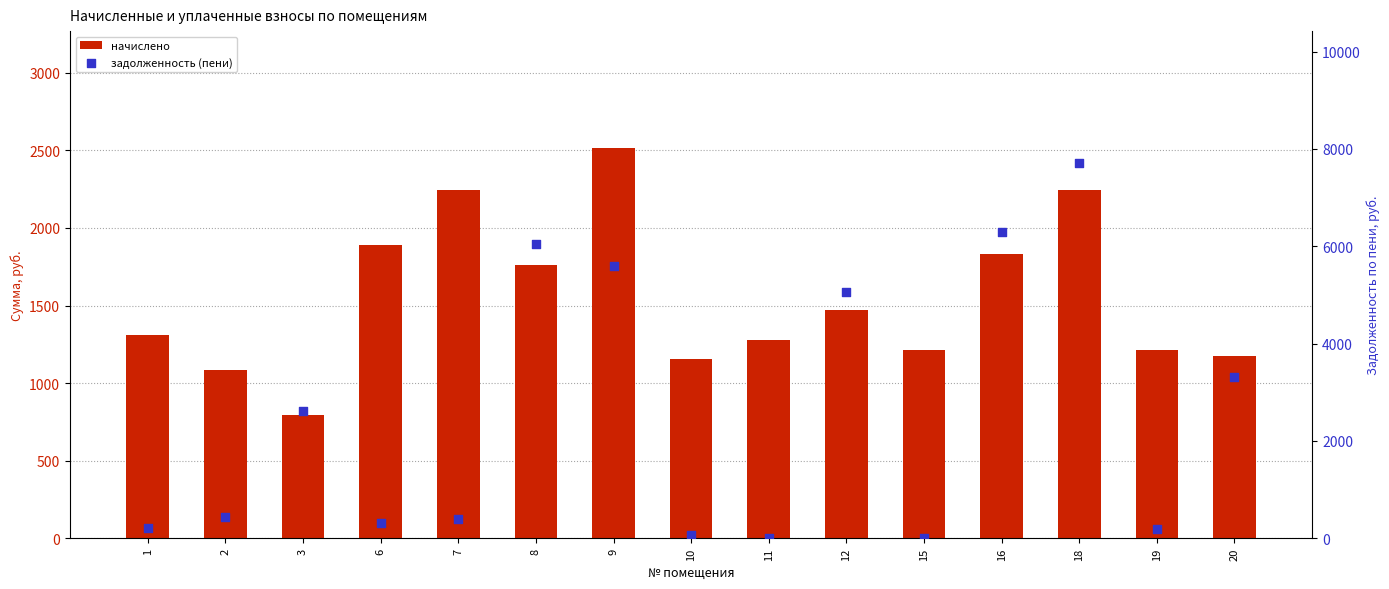

Which series contains the highest Y value?

задолженность (пени)